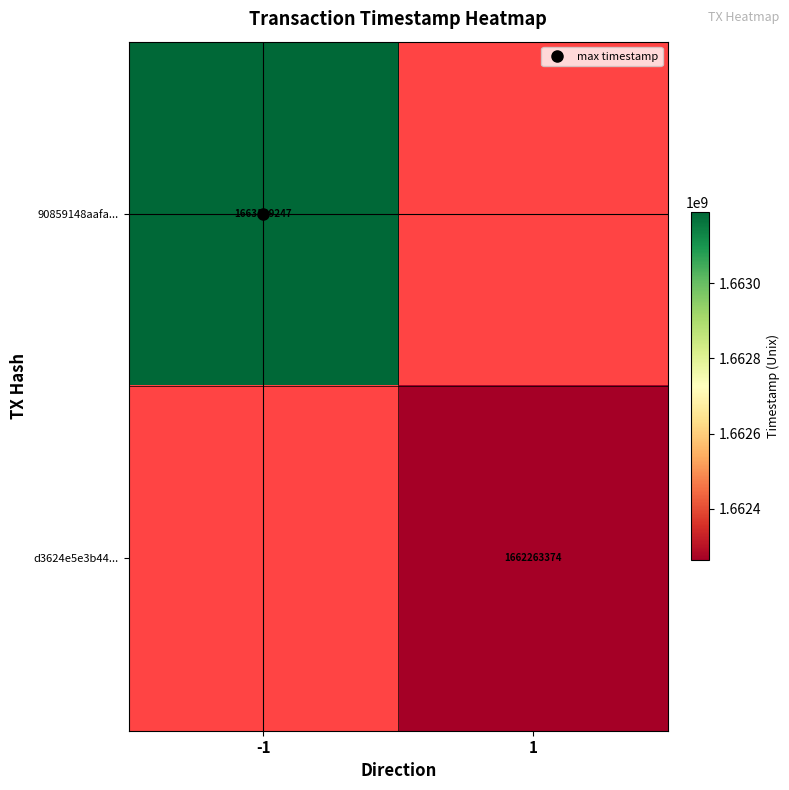

Between 1 and -1, which is larger?

-1